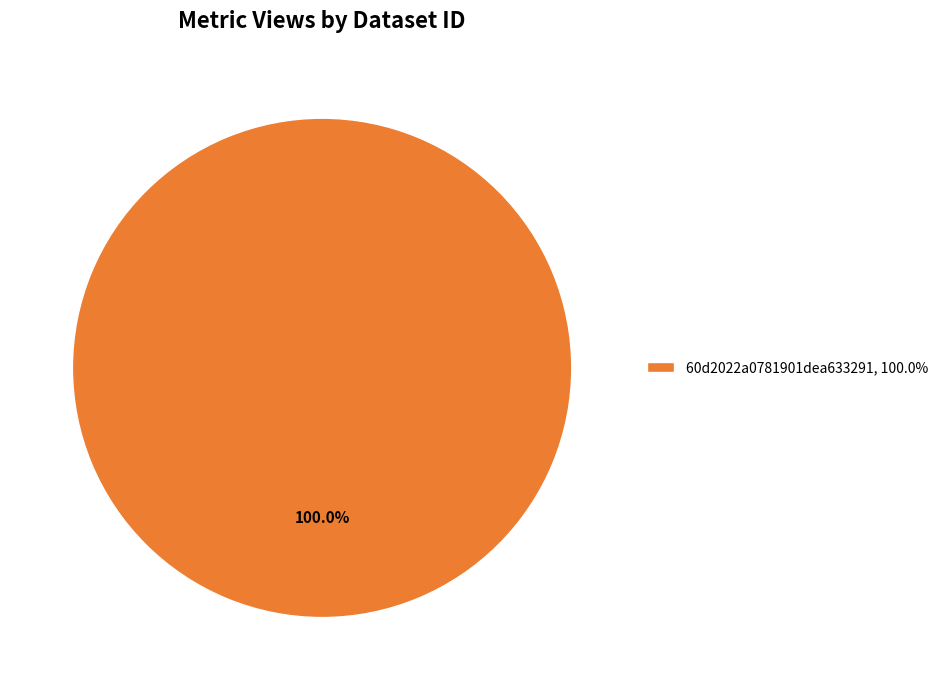

Is there a majority slice in this chart?

Yes